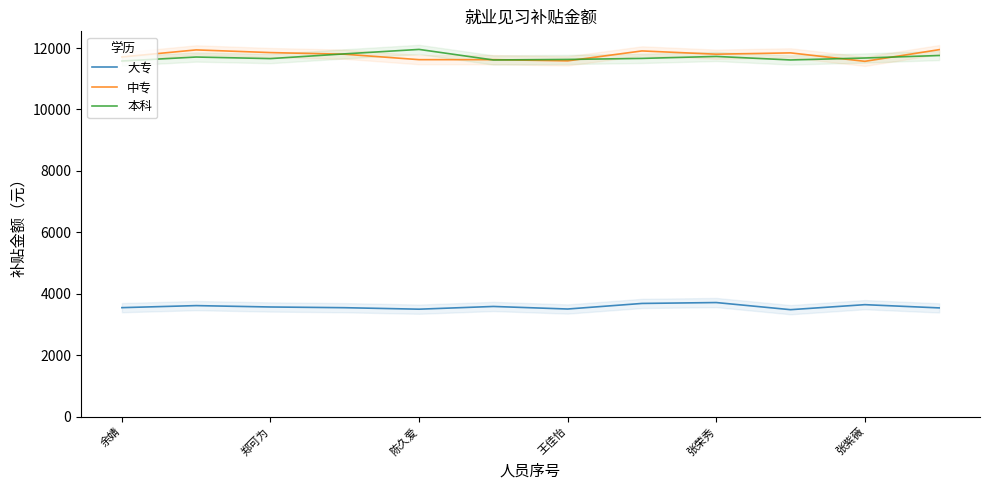

What are all the series names shown in the legend?

大专, 中专, 本科